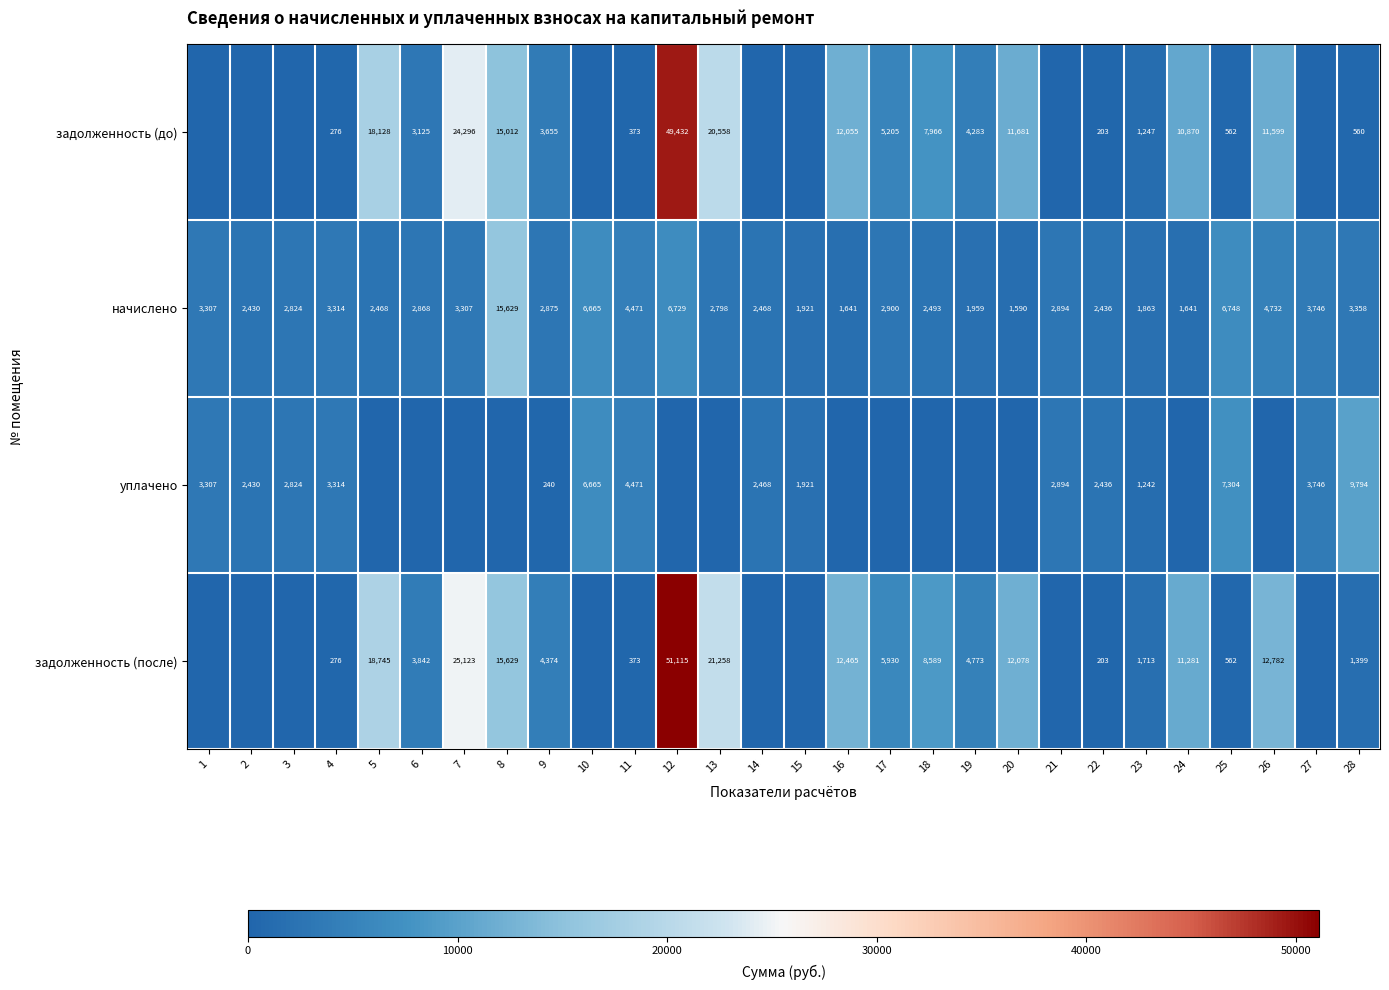

Is the value of задолженность (до) at 13 greater than the value of уплачено at 22?

Yes